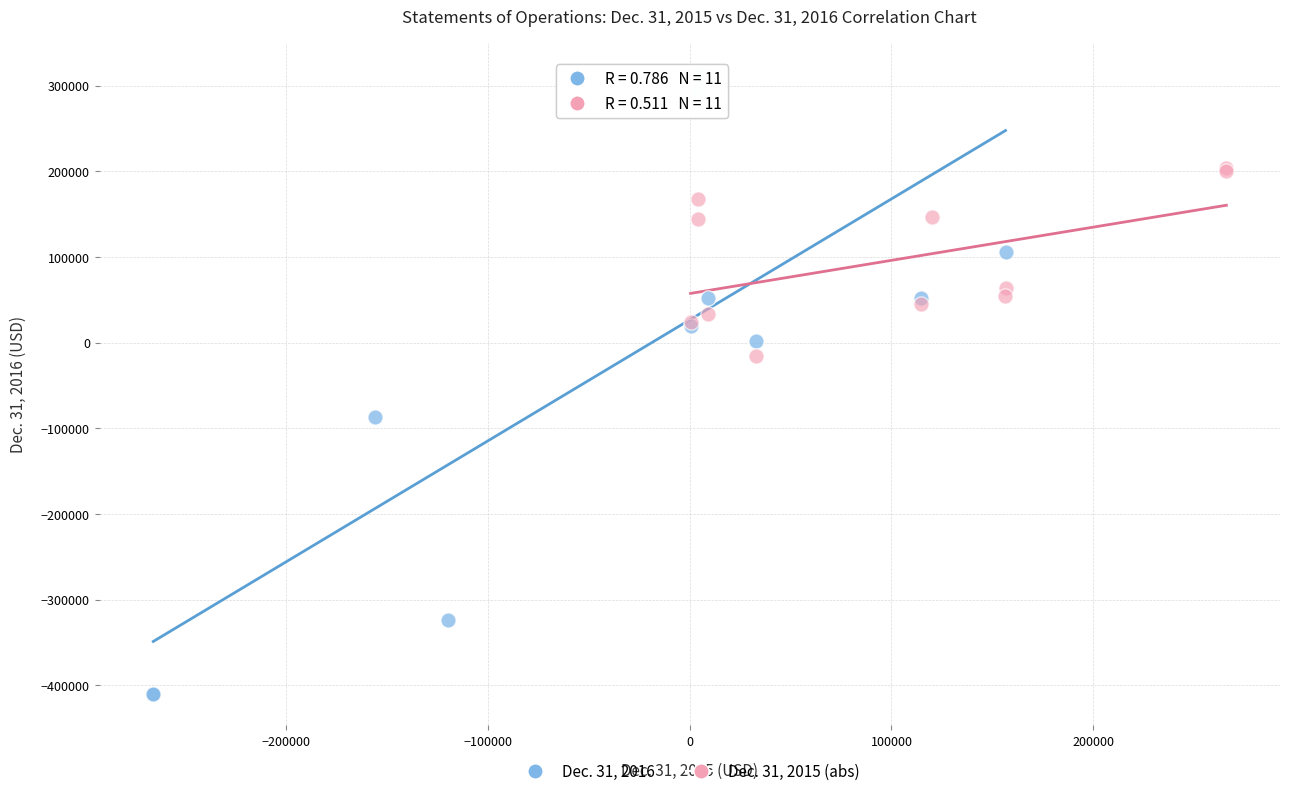

Which series has the largest Y range (max minus min)?

Dec. 31, 2016